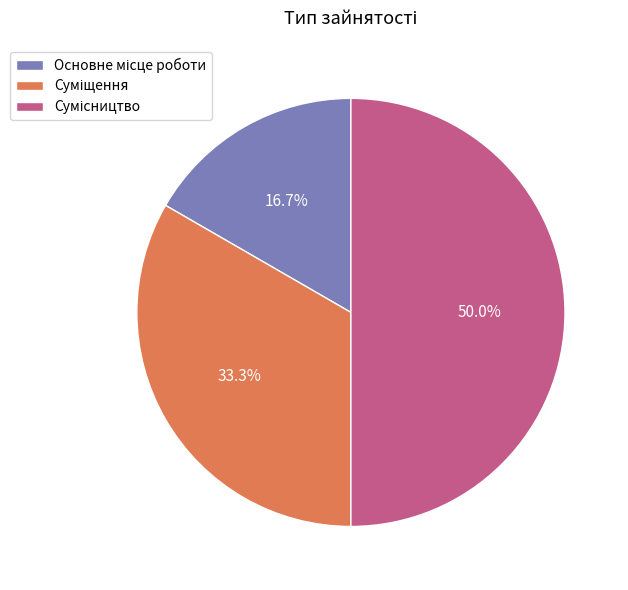

How many segments does this pie chart have?

3